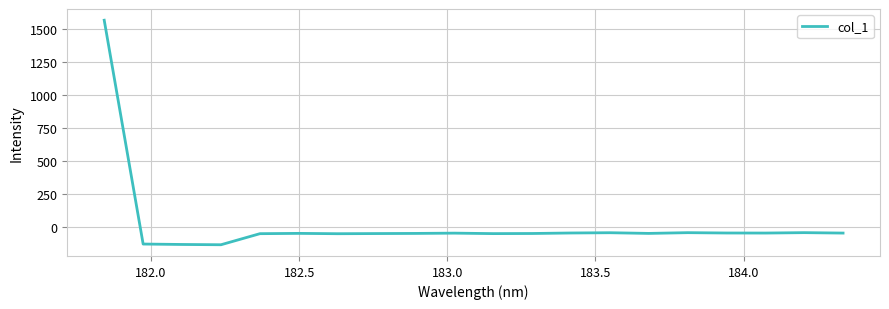

What is the smallest value displayed?

-137.2